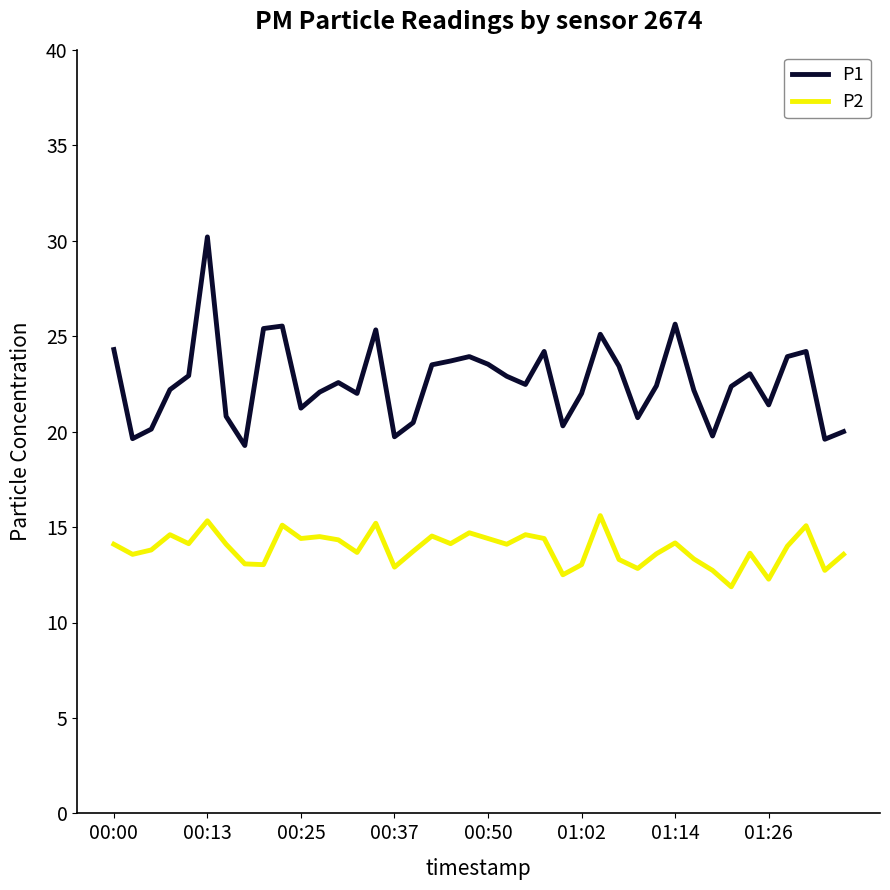

What are all the series names shown in the legend?

P1, P2